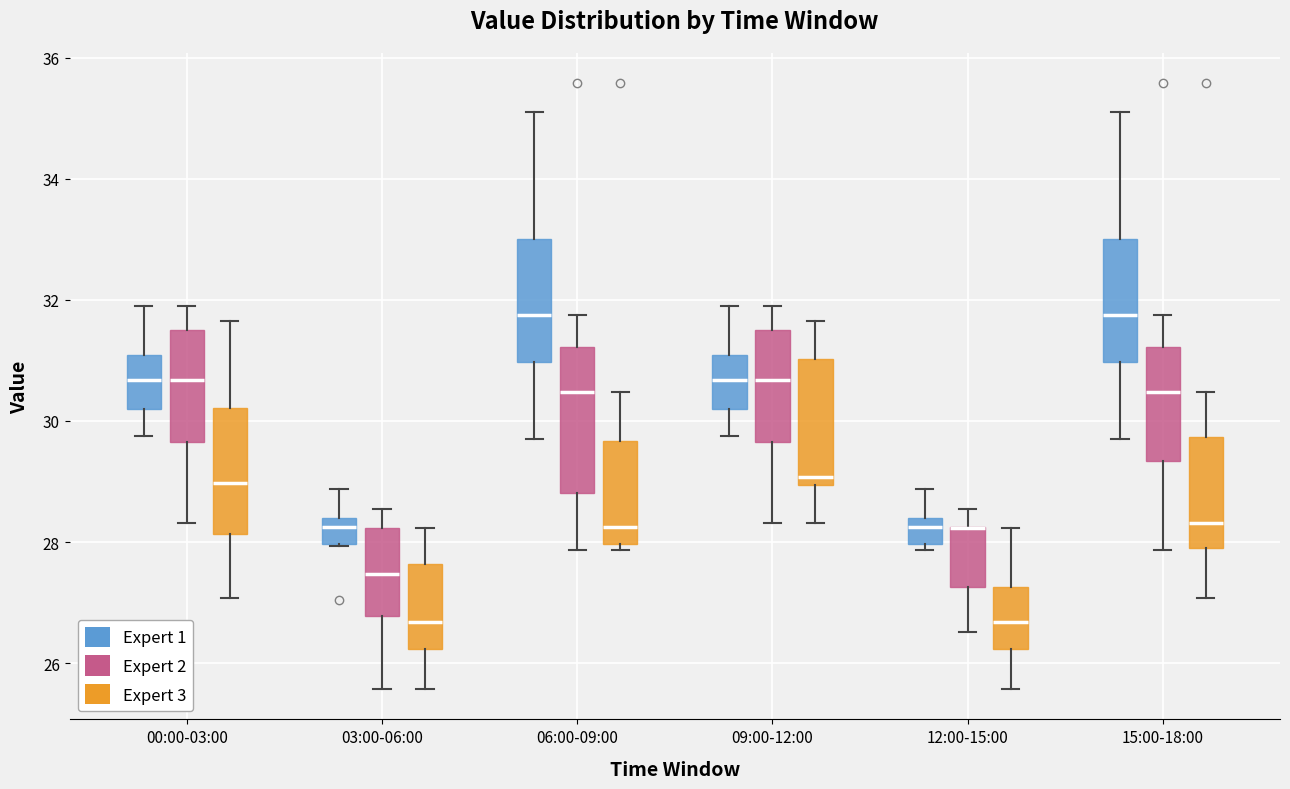

Reading left to right, transcribe this box plot: for each box, give where its median line is, the range the box spans, and where its two whiskers end, as read against the y-axis. The values are not printed on the chart, so give them approximately, as read against the axis.

00:00-03:00 (Expert 1): median 30.6, box 30.2 to 31.0, whiskers 29.8 to 32.0
00:00-03:00 (Expert 2): median 30.6, box 29.6 to 31.6, whiskers 28.4 to 32.0
00:00-03:00 (Expert 3): median 29.0, box 28.2 to 30.2, whiskers 27.0 to 31.6
03:00-06:00 (Expert 1): median 28.2, box 28.0 to 28.4, whiskers 28.0 to 28.8
03:00-06:00 (Expert 2): median 27.4, box 26.8 to 28.2, whiskers 25.6 to 28.6
03:00-06:00 (Expert 3): median 26.6, box 26.2 to 27.6, whiskers 25.6 to 28.2
06:00-09:00 (Expert 1): median 31.8, box 31.0 to 33.0, whiskers 29.8 to 35.2
06:00-09:00 (Expert 2): median 30.4, box 28.8 to 31.2, whiskers 27.8 to 31.8
06:00-09:00 (Expert 3): median 28.2, box 28.0 to 29.6, whiskers 27.8 to 30.4
09:00-12:00 (Expert 1): median 30.6, box 30.2 to 31.0, whiskers 29.8 to 32.0
09:00-12:00 (Expert 2): median 30.6, box 29.6 to 31.6, whiskers 28.4 to 32.0
09:00-12:00 (Expert 3): median 29.0 (just above the box's lower edge), box 29.0 to 31.0, whiskers 28.4 to 31.6
12:00-15:00 (Expert 1): median 28.2, box 28.0 to 28.4, whiskers 27.8 to 28.8
12:00-15:00 (Expert 2): median 28.2 (drawn on the box's upper edge), box 27.2 to 28.2, whiskers 26.6 to 28.6
12:00-15:00 (Expert 3): median 26.6, box 26.2 to 27.2, whiskers 25.6 to 28.2
15:00-18:00 (Expert 1): median 31.8, box 31.0 to 33.0, whiskers 29.8 to 35.2
15:00-18:00 (Expert 2): median 30.4, box 29.4 to 31.2, whiskers 27.8 to 31.8
15:00-18:00 (Expert 3): median 28.4, box 28.0 to 29.8, whiskers 27.0 to 30.4